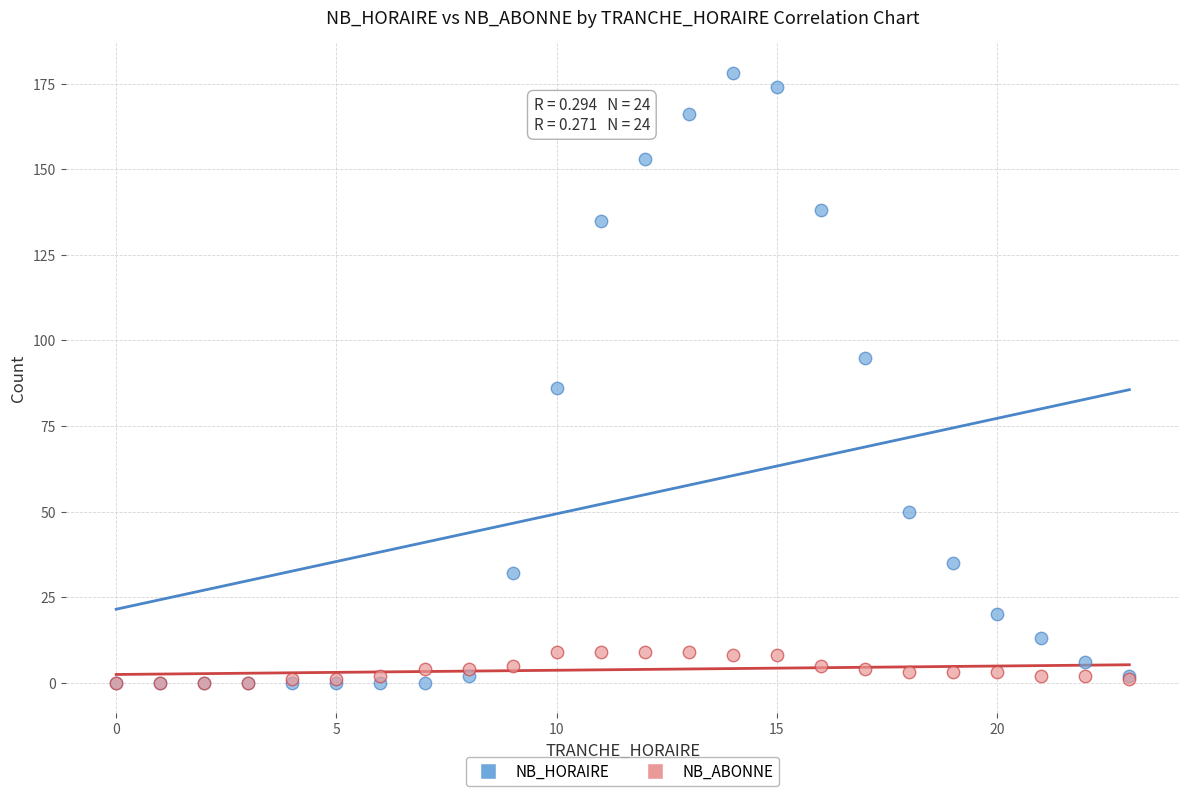

In the NB_HORAIRE series, what Y value is closest to 89?

86